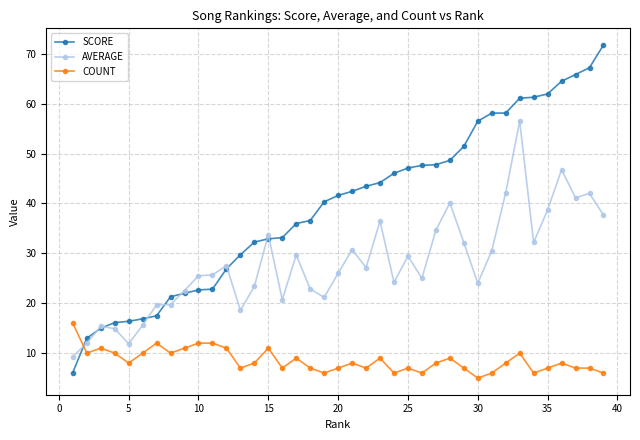

Rank the series by their maximum value, from lowest to highest.

COUNT, AVERAGE, SCORE